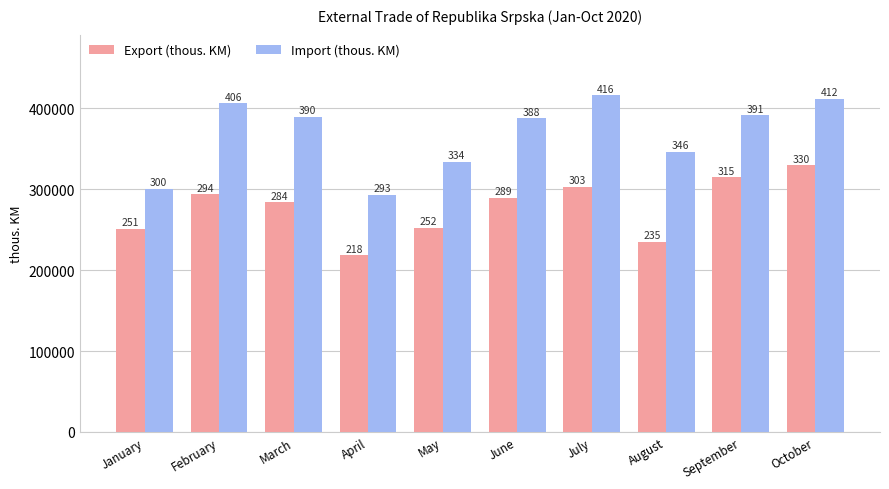

Read the Export (thous. KM) value at February.

293792.5